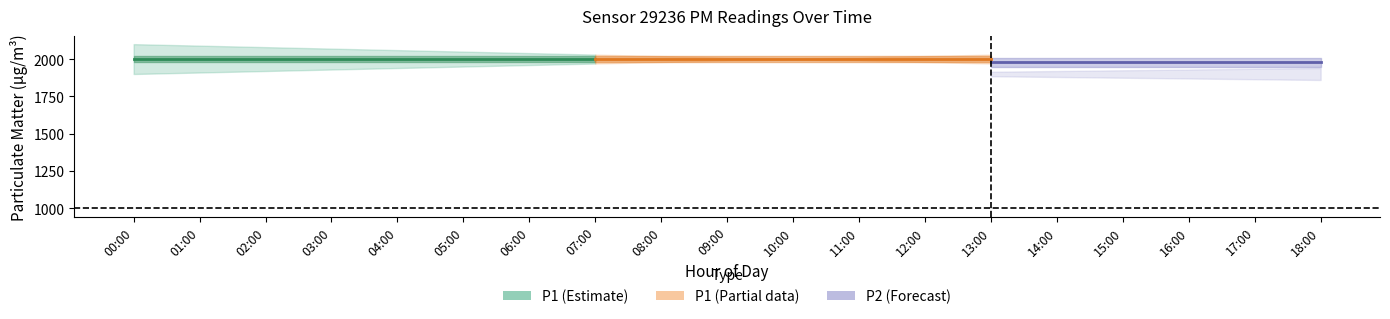

At which category is the sum across all series the highest?

00:00